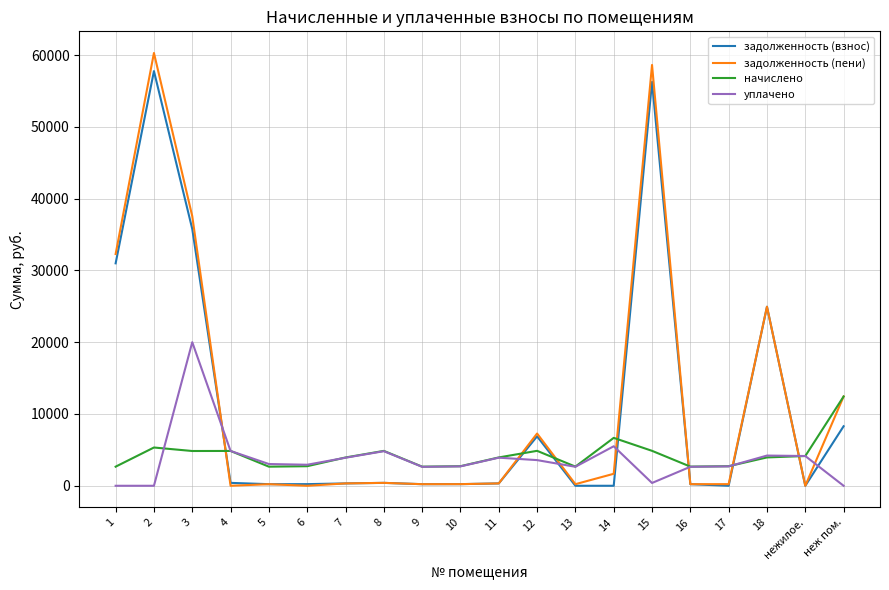

What is the difference between the maximum and minimum values in the уплачено series?

20000.0